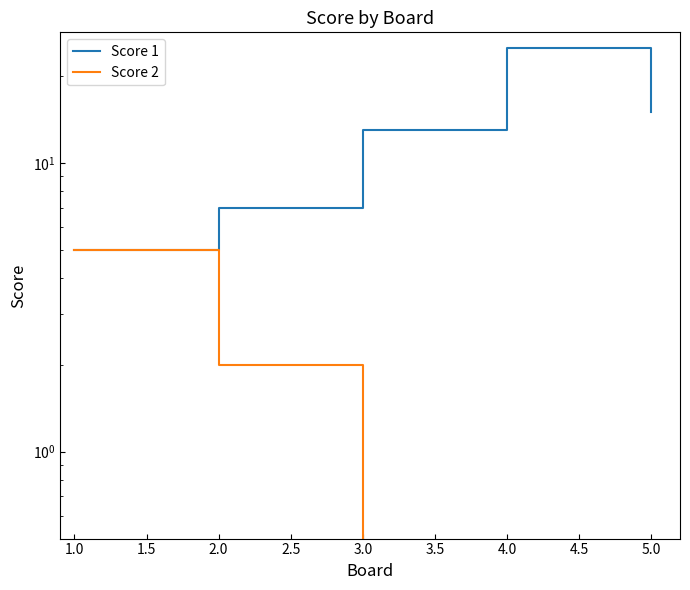

Rank the series by their maximum value, from highest to lowest.

Score 1, Score 2